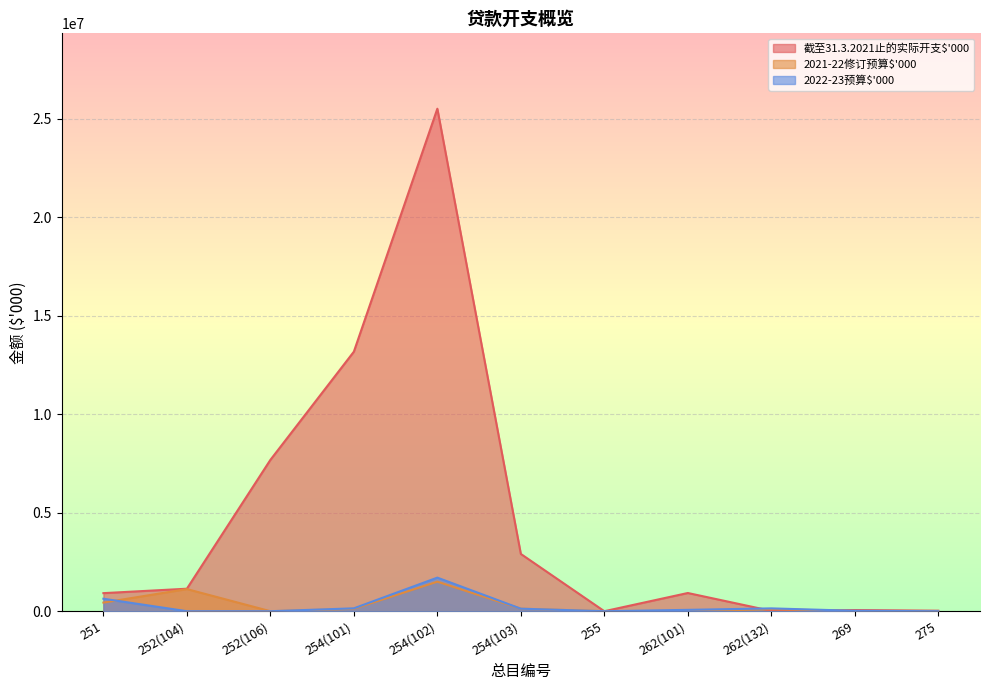

What position from the right is 262(132)?

3